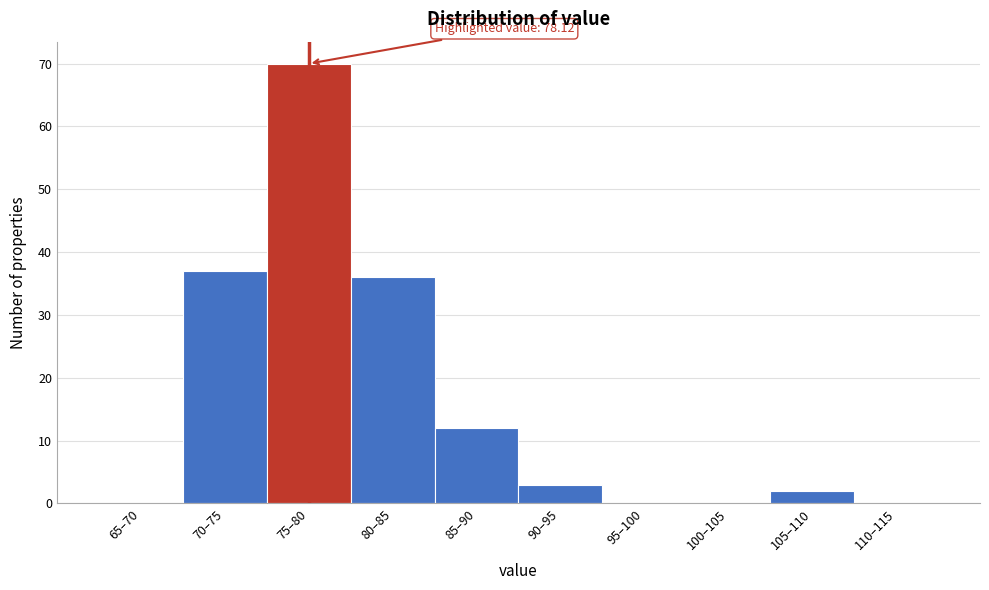

Reading right to left, what are all the values shown in this chart?

110–115=0	105–110=2	100–105=0	95–100=0	90–95=3	85–90=12	80–85=36	75–80=70	70–75=37	65–70=0